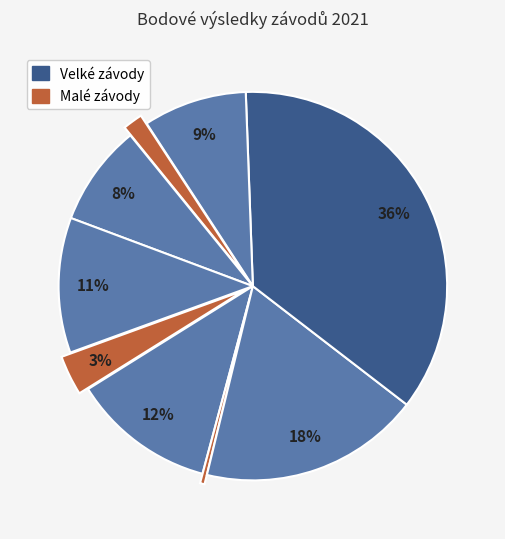

To the nearest percent, what is the difference between the largest and smallest slice percentages?

36%